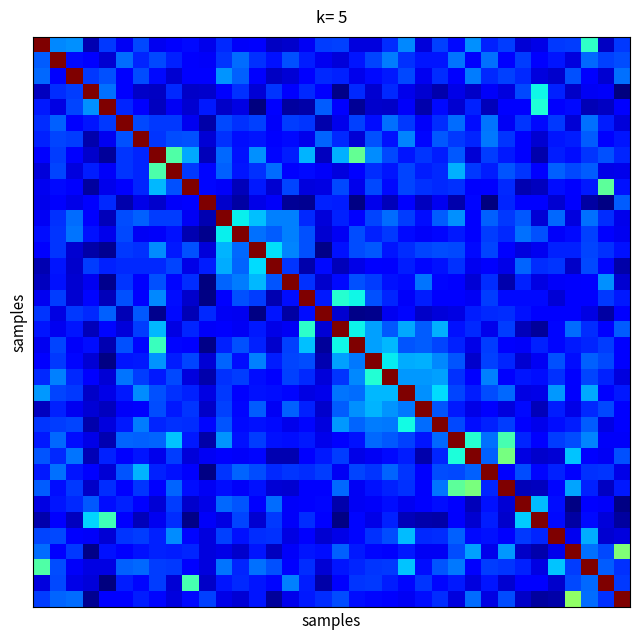

At which category is the sum across all series the highest?

22